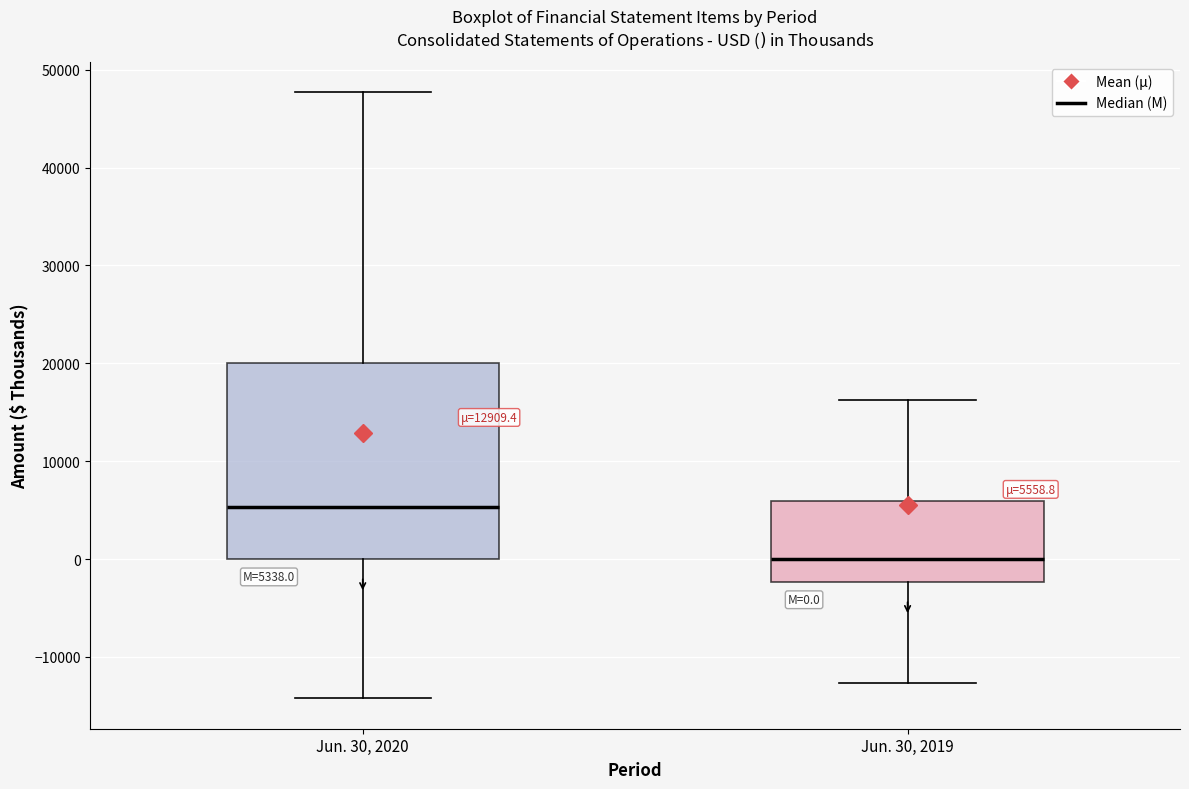

Comparing the boxes themselves (not the whiskers), which one is the tallest?

Jun. 30, 2020